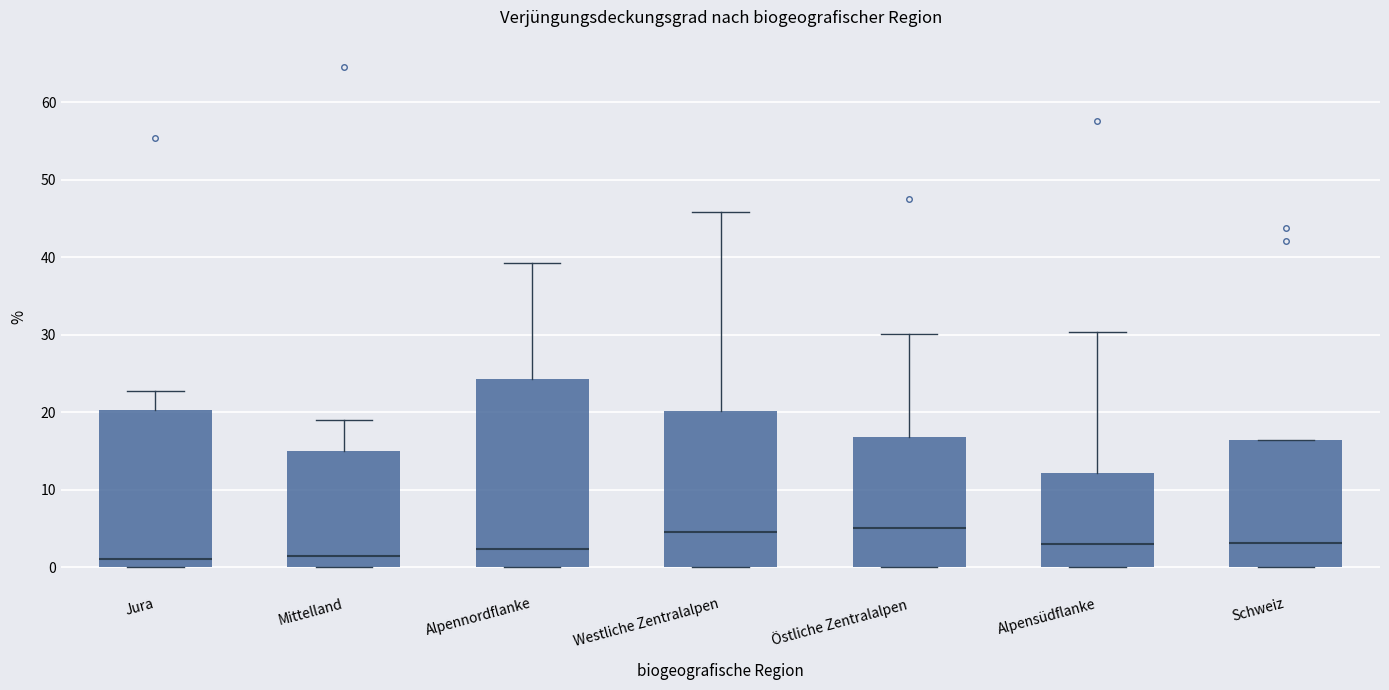

Reading left to right, read every box against the y-axis: the position of its median line, the range the box covers, and the ends of its whiskers. The values are not printed on the chart, so give them approximately, as read against the axis.

Jura: median 1, box 0 to 20, whiskers 0 to 23
Mittelland: median 1, box 0 to 15, whiskers 0 to 19
Alpennordflanke: median 2, box 0 to 24, whiskers 0 to 39
Westliche Zentralalpen: median 5, box 0 to 20, whiskers 0 to 46
Östliche Zentralalpen: median 5, box 0 to 17, whiskers 0 to 30
Alpensüdflanke: median 3, box 0 to 12, whiskers 0 to 30
Schweiz: median 3, box 0 to 16, whiskers 0 to 16